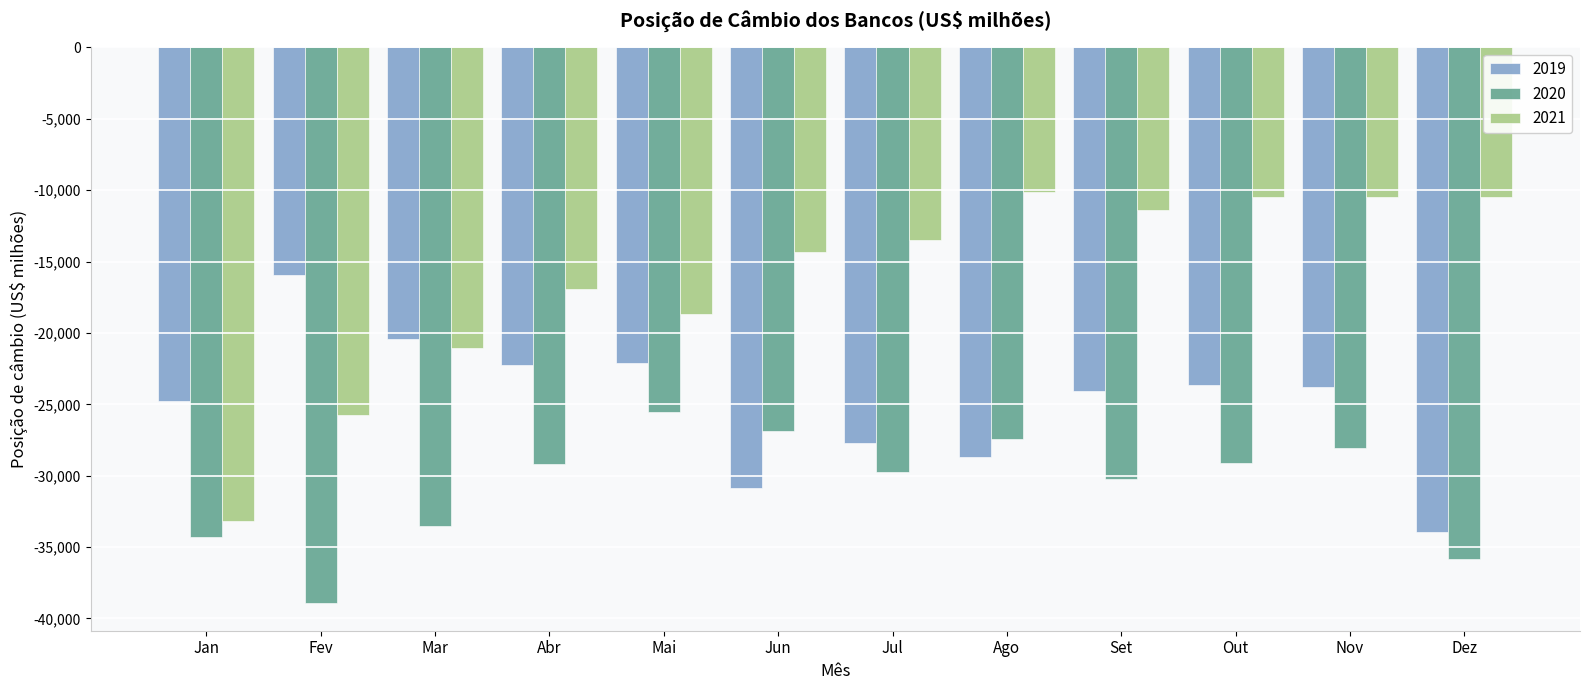

What are all the series names shown in the legend?

2019, 2020, 2021